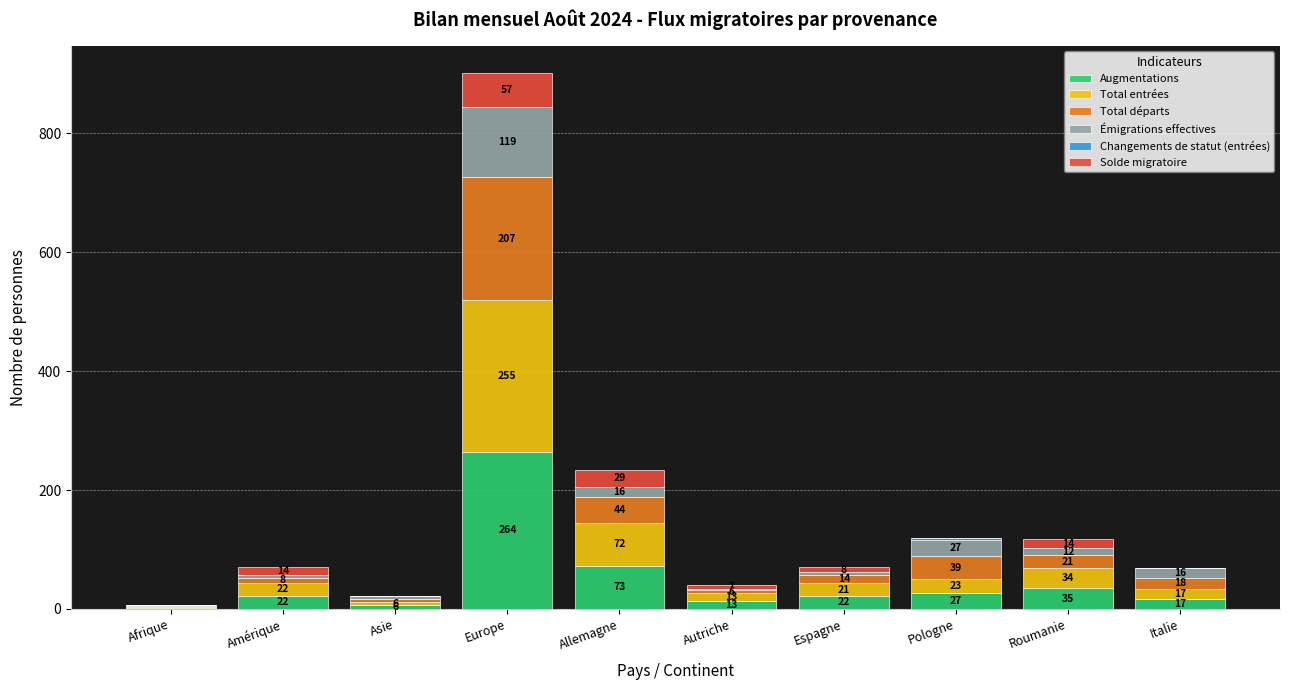

What is the total value across all series at Espagne?

70